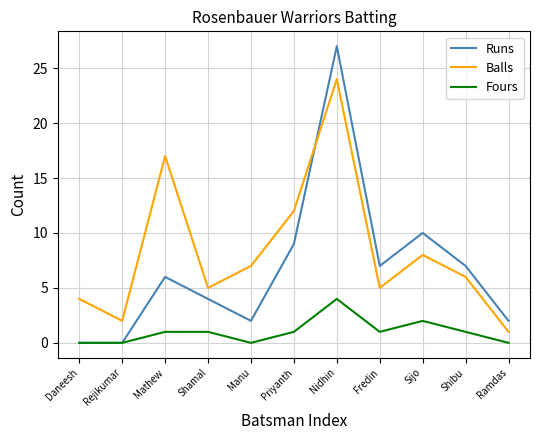

What is the approximate value of Runs at Shamal?

4